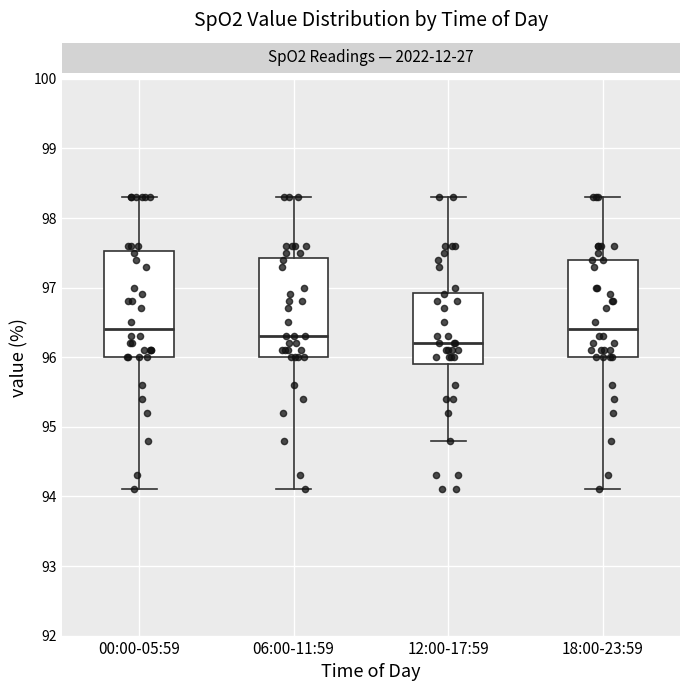

Reading left to right, read every box against the y-axis: the position of its median line, the range the box covers, and the ends of its whiskers. The values are not printed on the chart, so give them approximately, as read against the axis.

00:00-05:59: median 96.4, box 96.0 to 97.5, whiskers 94.1 to 98.3
06:00-11:59: median 96.3, box 96.0 to 97.4, whiskers 94.1 to 98.3
12:00-17:59: median 96.2, box 95.9 to 96.9, whiskers 94.8 to 98.3
18:00-23:59: median 96.4, box 96.0 to 97.4, whiskers 94.1 to 98.3